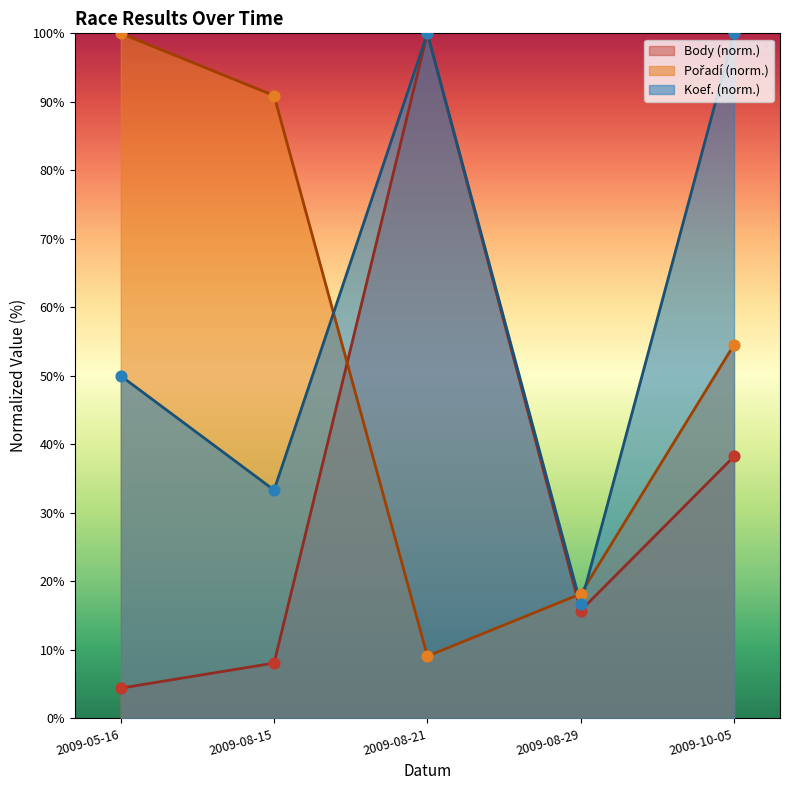

Which series has the widest spread of Y values?

Body